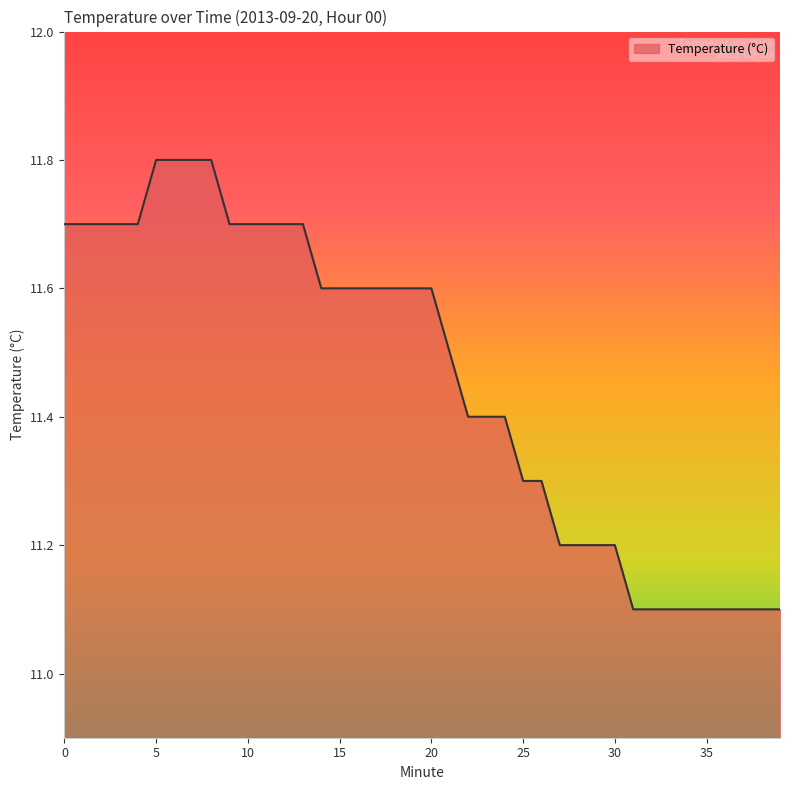

What is the greatest value displayed?

11.8